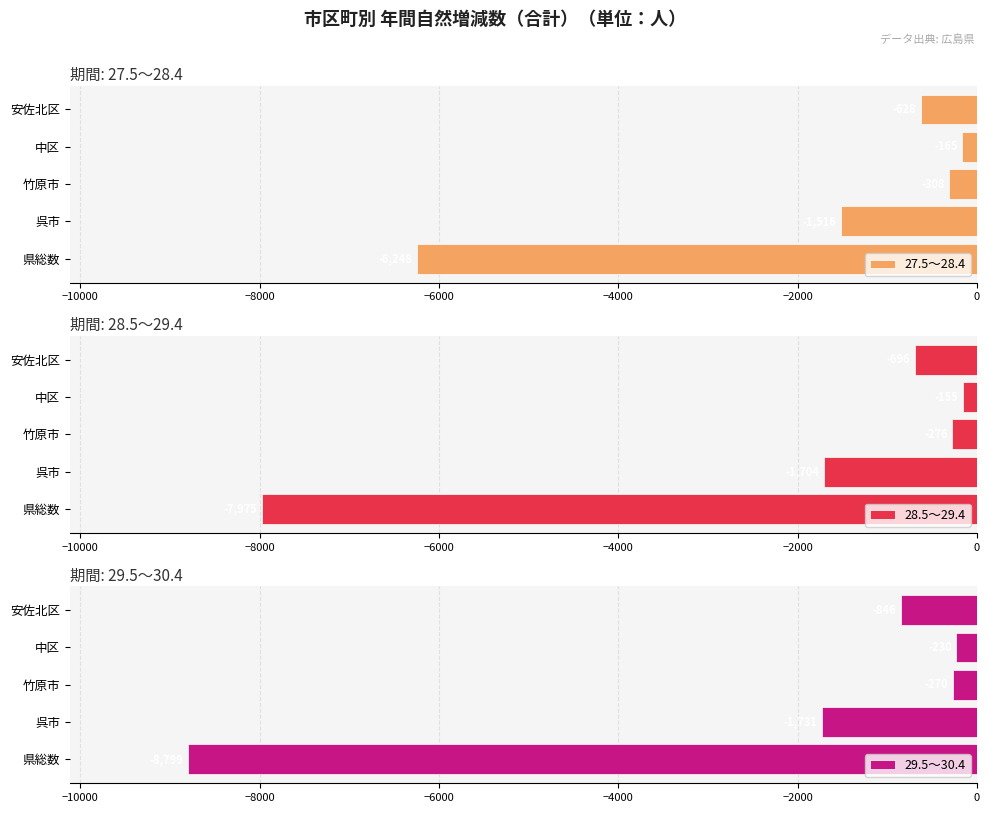

List the labels in order of 27.5～28.4 value, largest first.

中区, 竹原市, 安佐北区, 呉市, 県総数